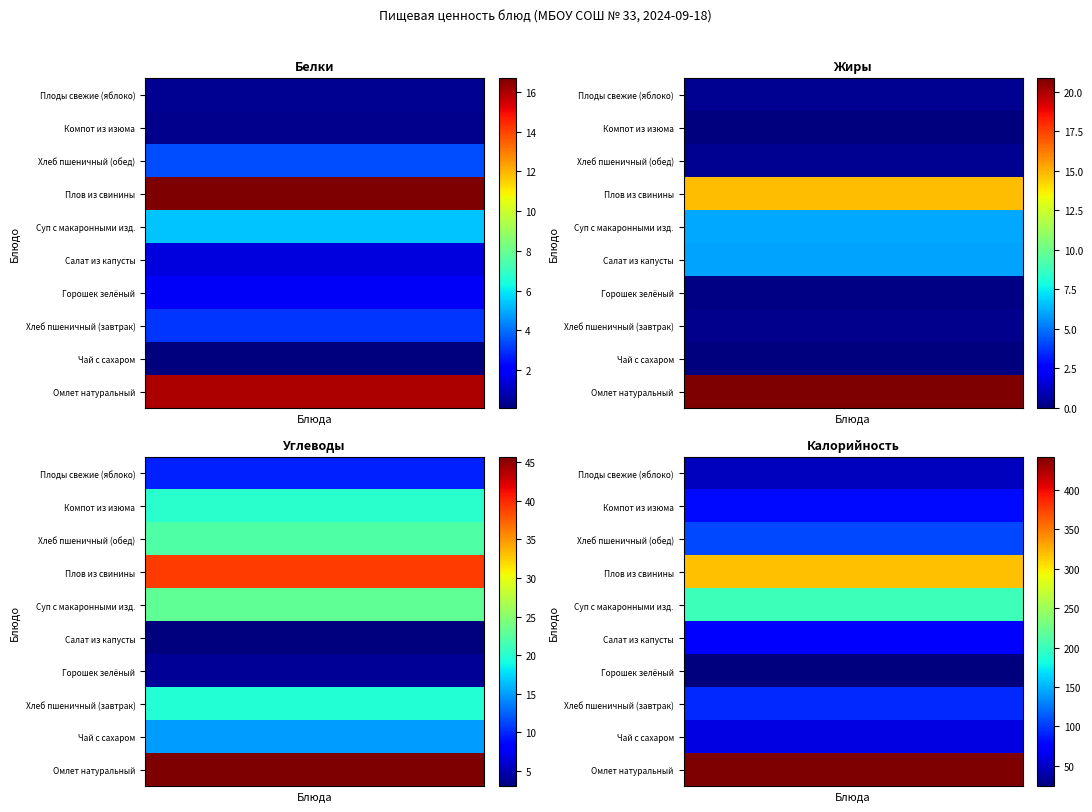

At how many categories does at least one series exceed 157?

1